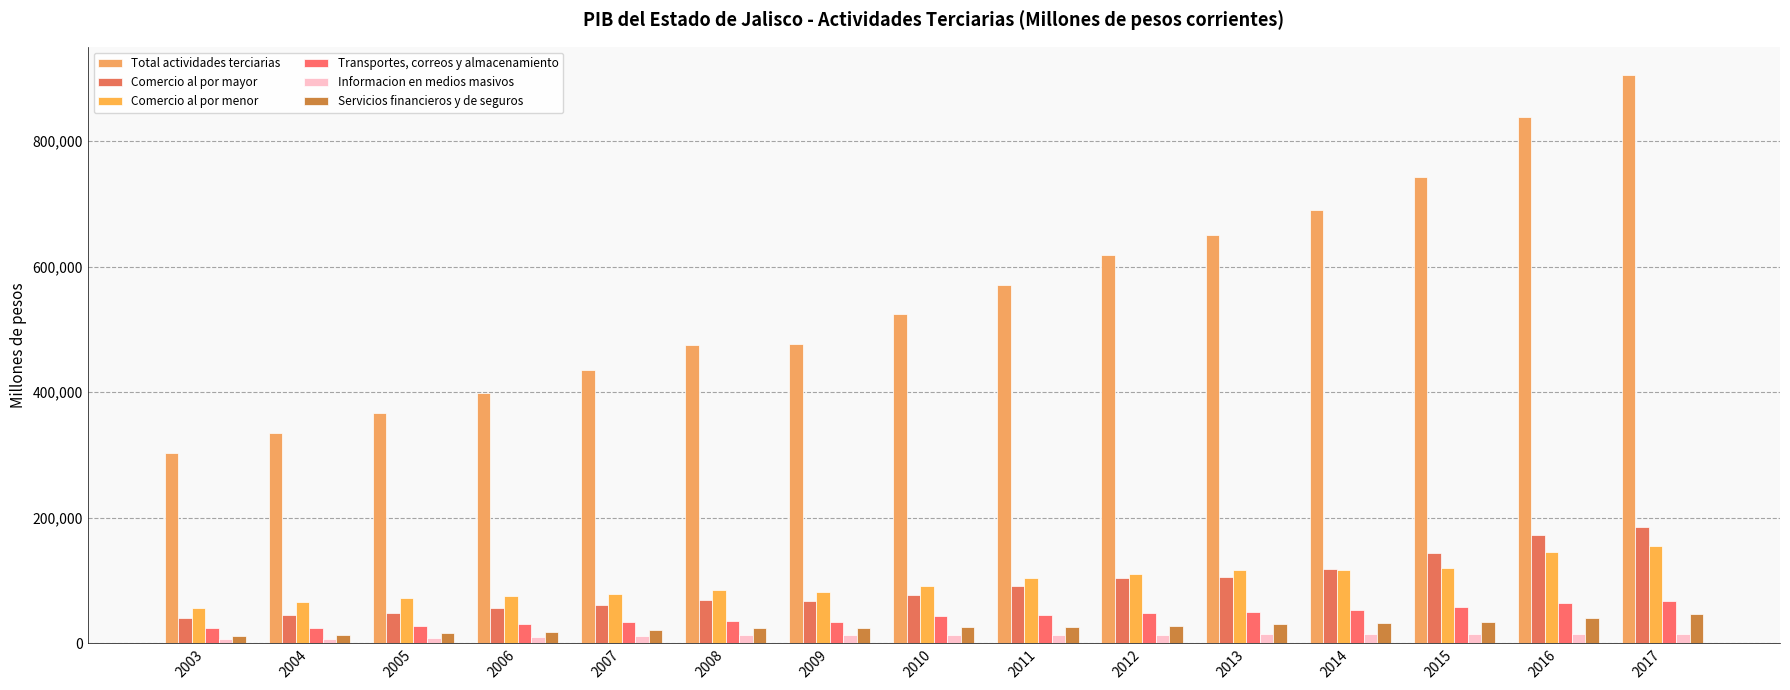

Which series has the largest range (max minus min)?

Total actividades terciarias